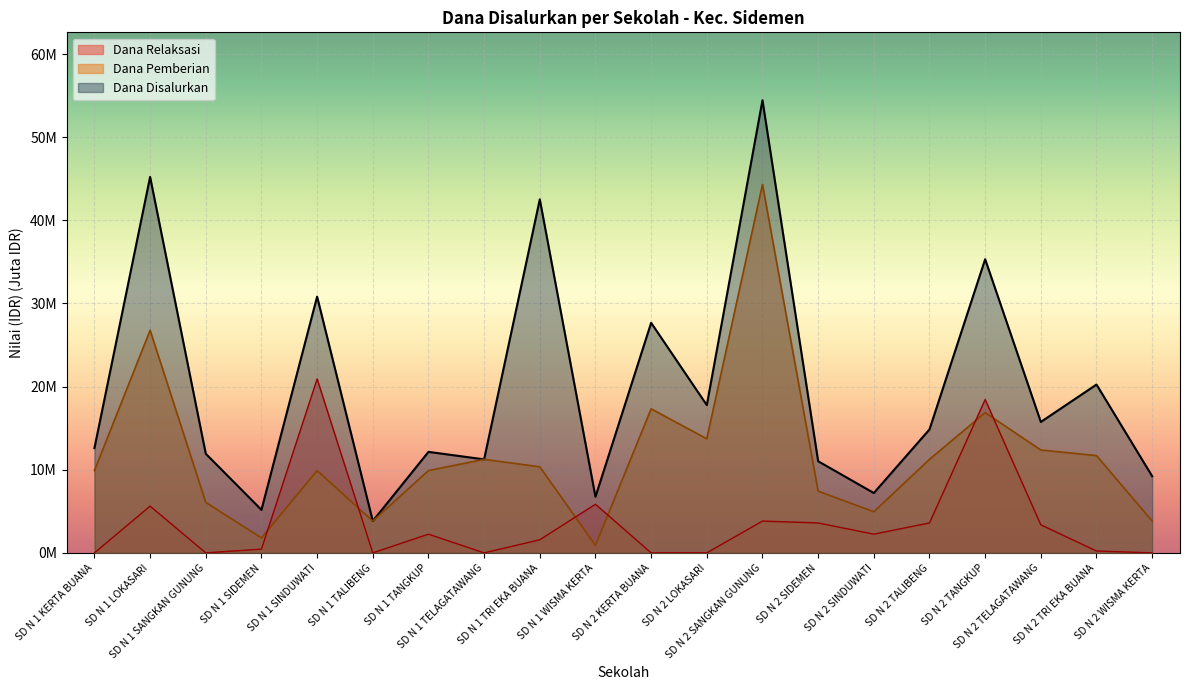

True or false: Dana Pemberian and Siswa Disalurkan cross at least once.

False